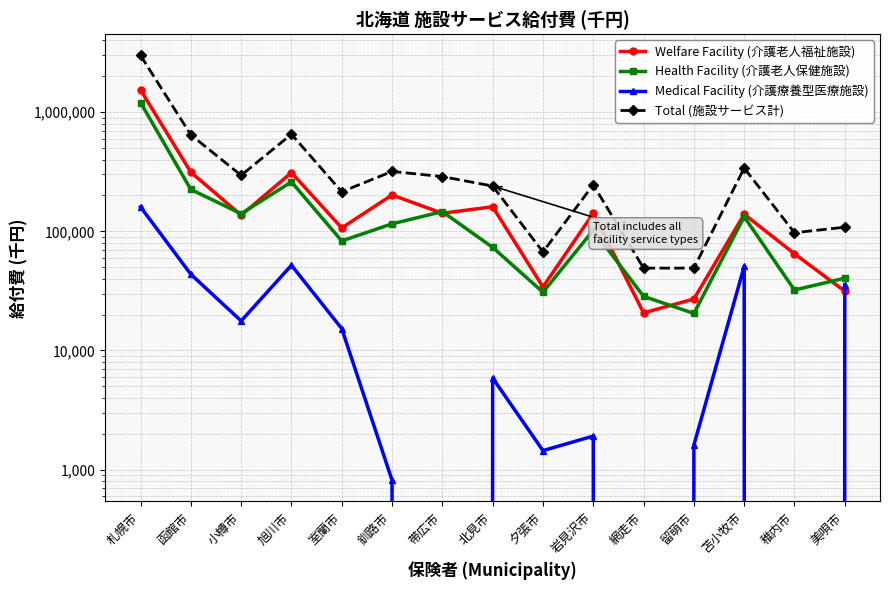

True or false: Total (施設サービス計) has a value of 2996098.8 at 札幌市.

True